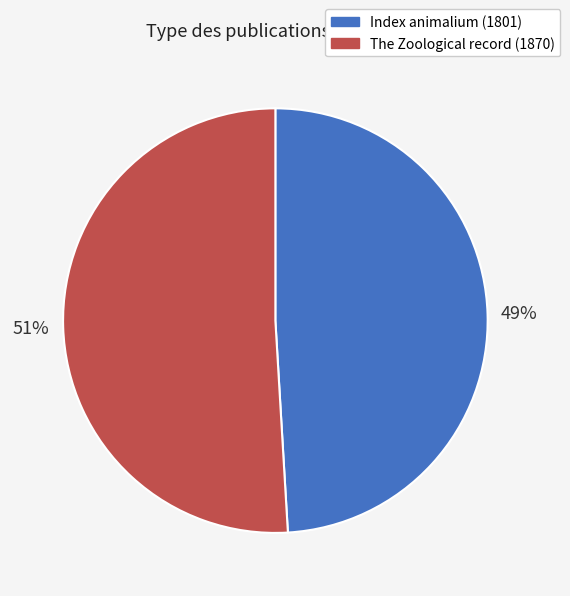

To the nearest percent, what is the combined percentage of The Zoological record (1870) and Index animalium (1801)?

100%